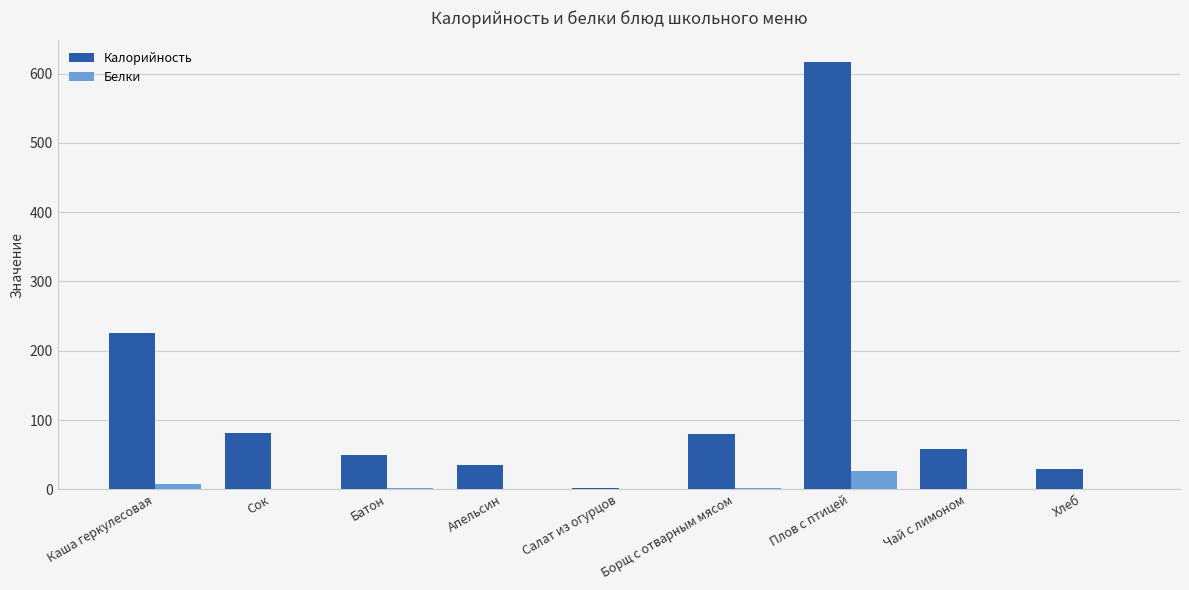

How many distinct data groups are displayed?

2